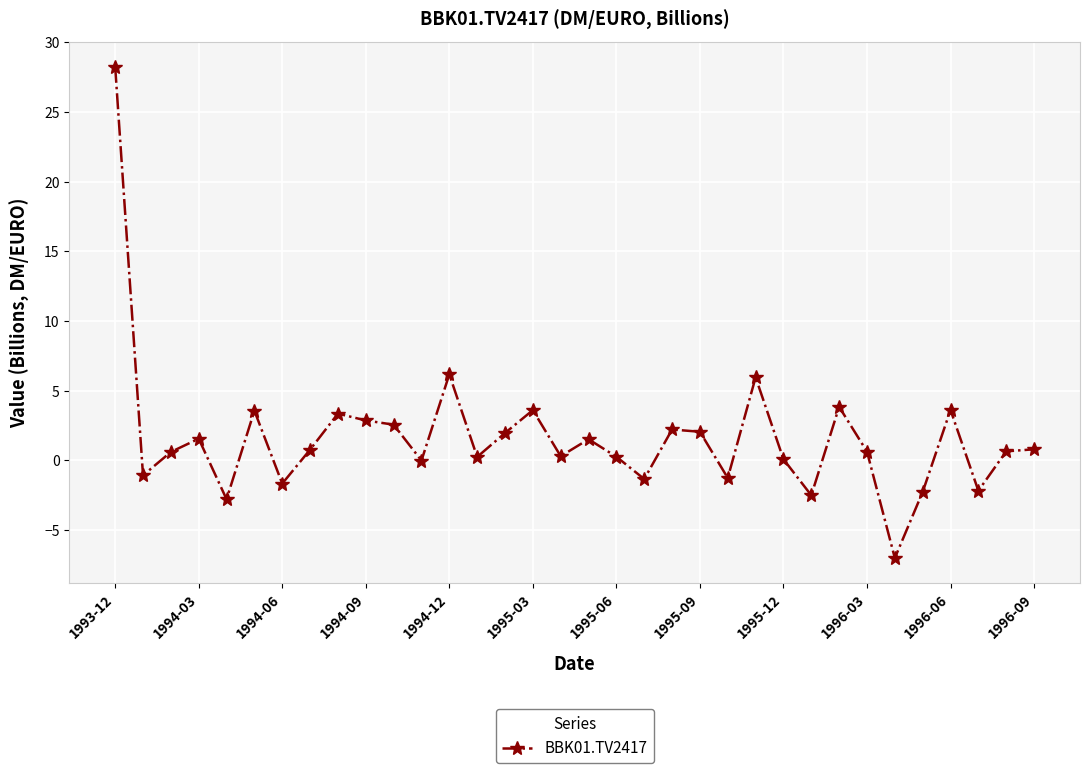

True or false: there are more than 0 points higher than both neighbors.

True